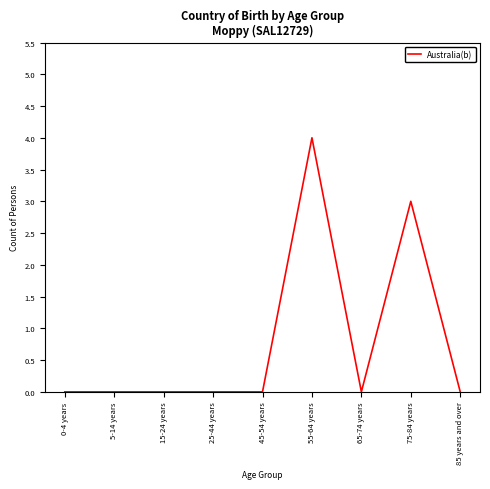

At which category does the chart reach its peak across all series?

55-64 years